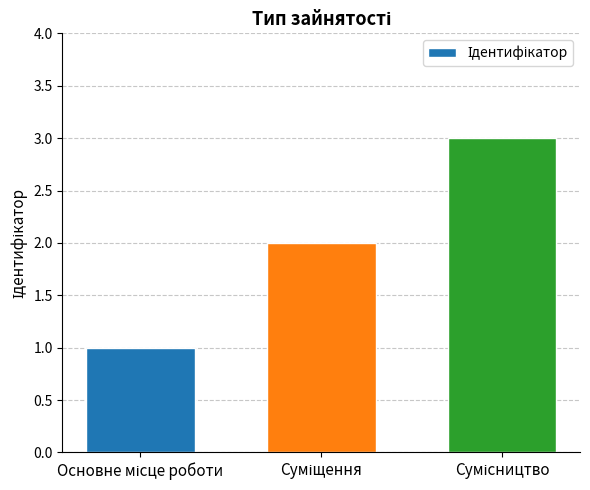

How many distinct data groups are displayed?

1